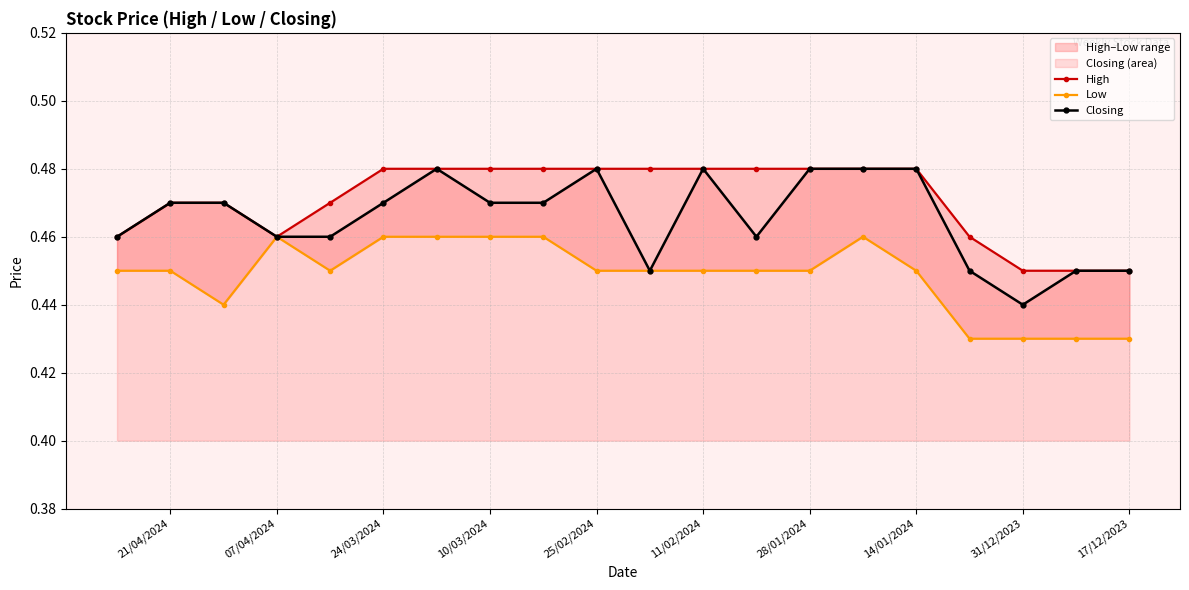

The Closing series shows 0.3 at 24/03/2024. True or false?

False